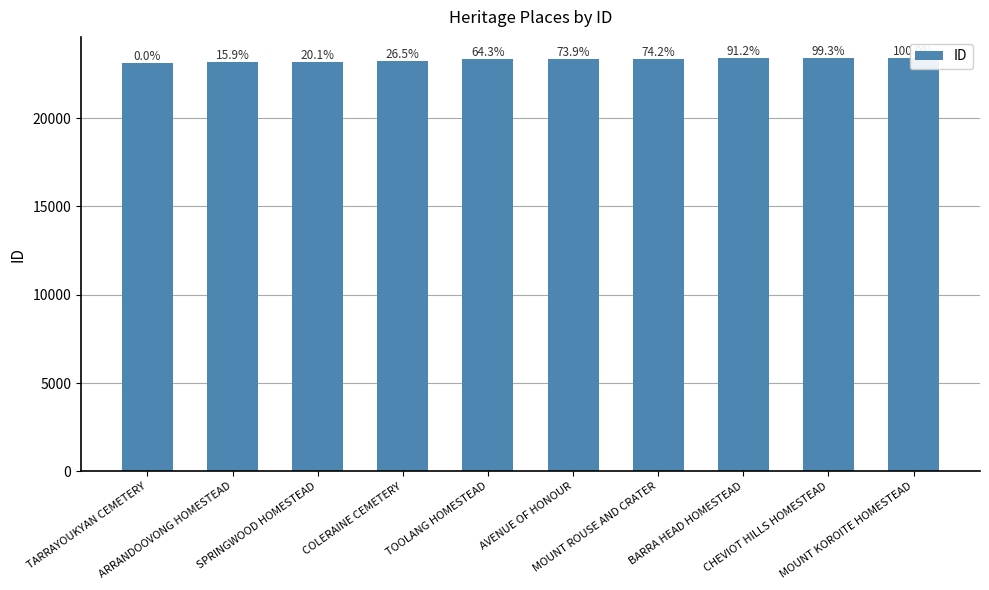

Reading left to right, extract all data points from this chart.

TARRAYOUKYAN CEMETERY=23148	ARRANDOOVONG HOMESTEAD=23193	SPRINGWOOD HOMESTEAD=23205	COLERAINE CEMETERY=23223	TOOLANG HOMESTEAD=23330	AVENUE OF HONOUR=23357	MOUNT ROUSE AND CRATER=23358	BARRA HEAD HOMESTEAD=23406	CHEVIOT HILLS HOMESTEAD=23429	MOUNT KOROITE HOMESTEAD=23431